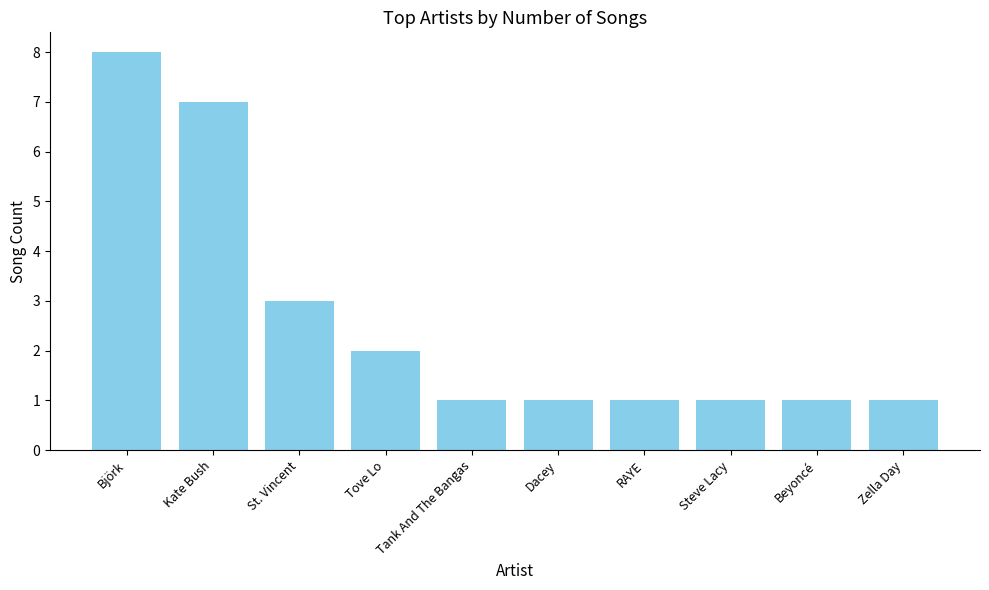

Which label corresponds to the largest value in the chart?

Björk